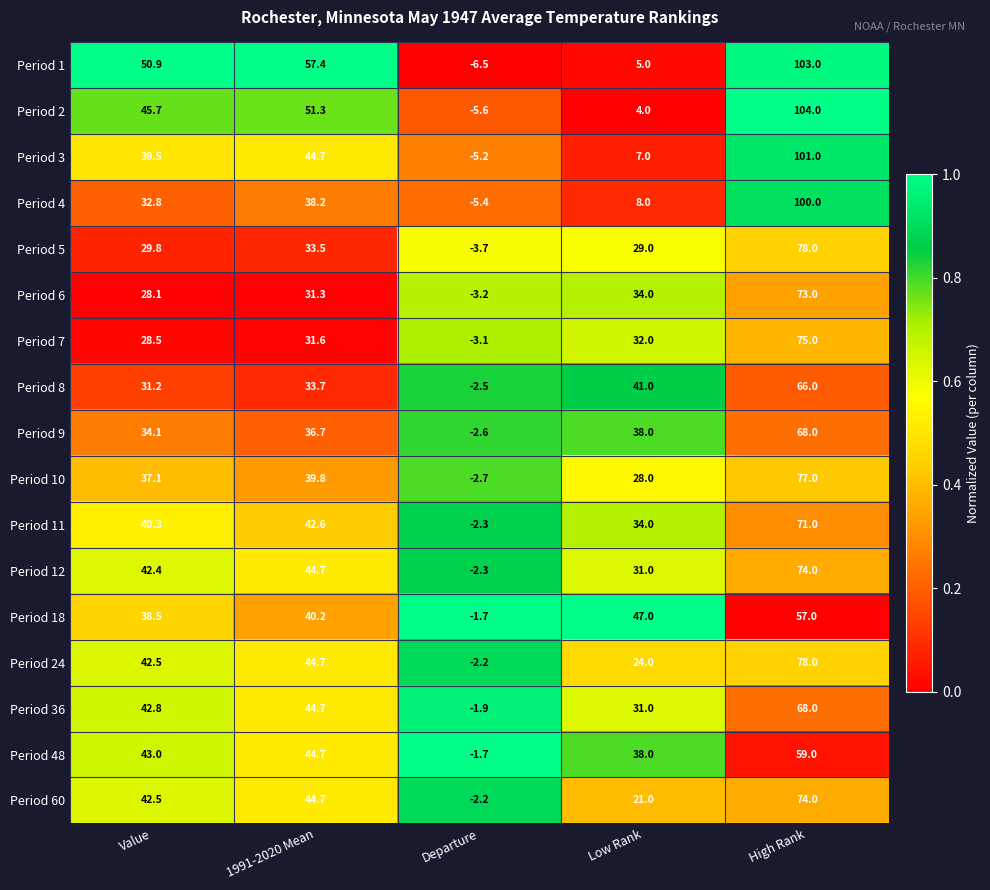

What is the total value across all series at Value?

649.7